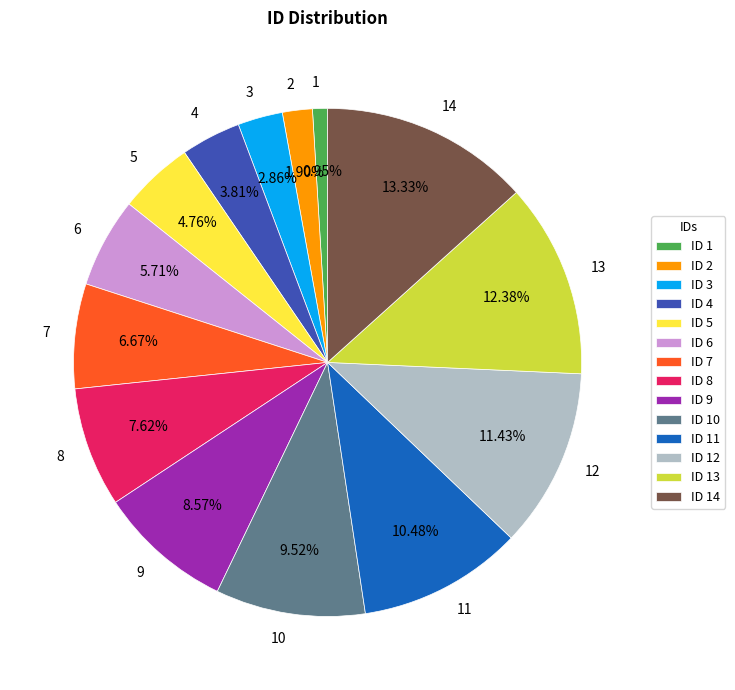

To the nearest percent, what is the combined percentage of 12 and 13?

24%